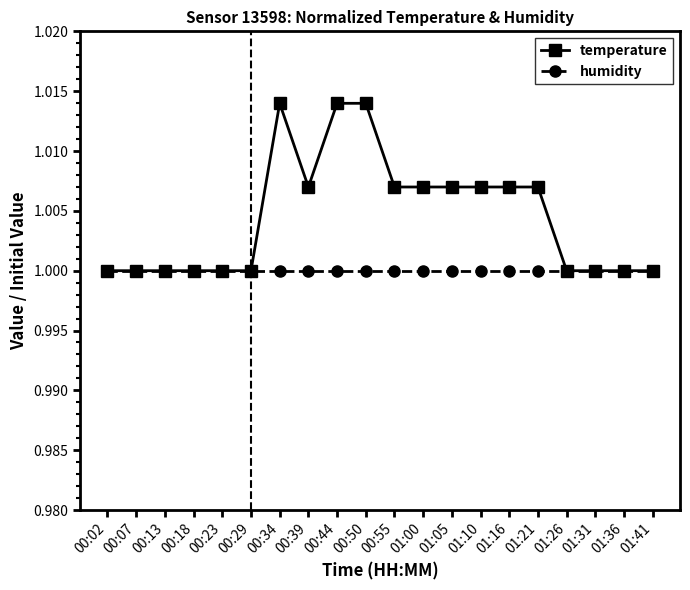

What is the total value across all series at 00:39?

2.0